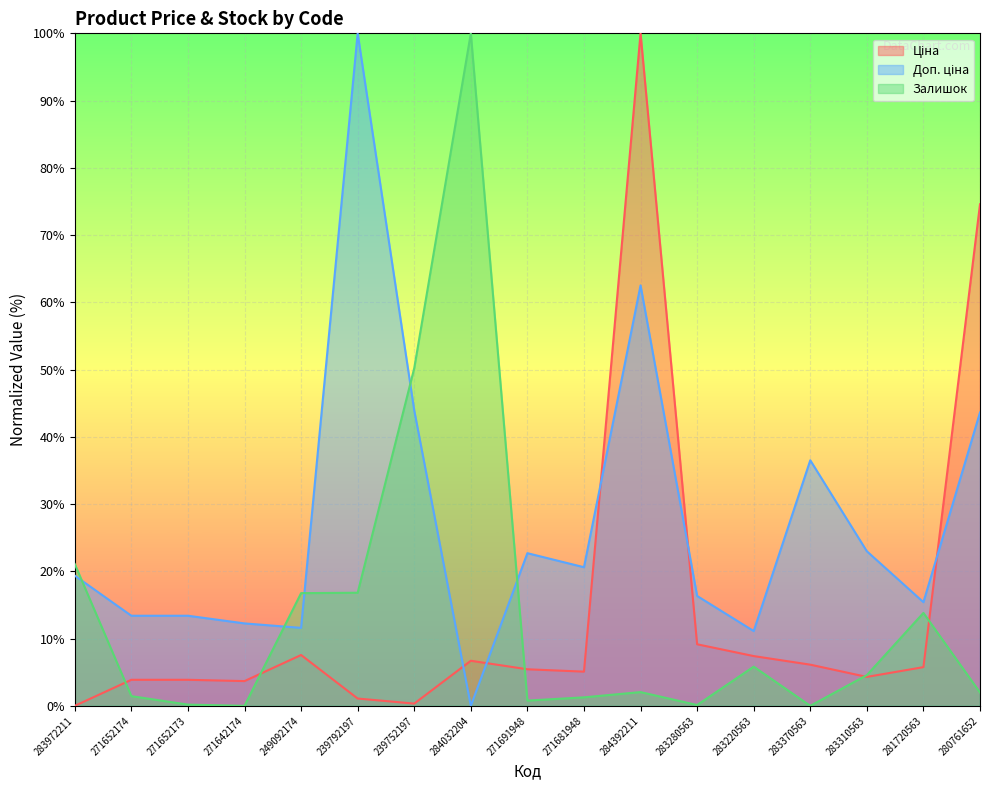

How many data points does each series have?

17